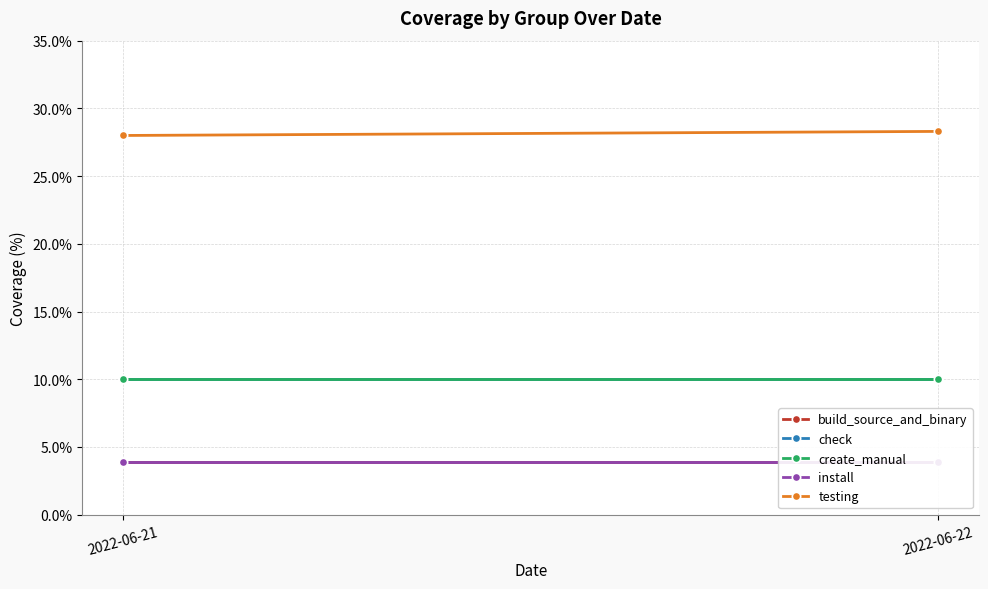

True or false: check has a value of 3.9 at 2022-06-21.

False